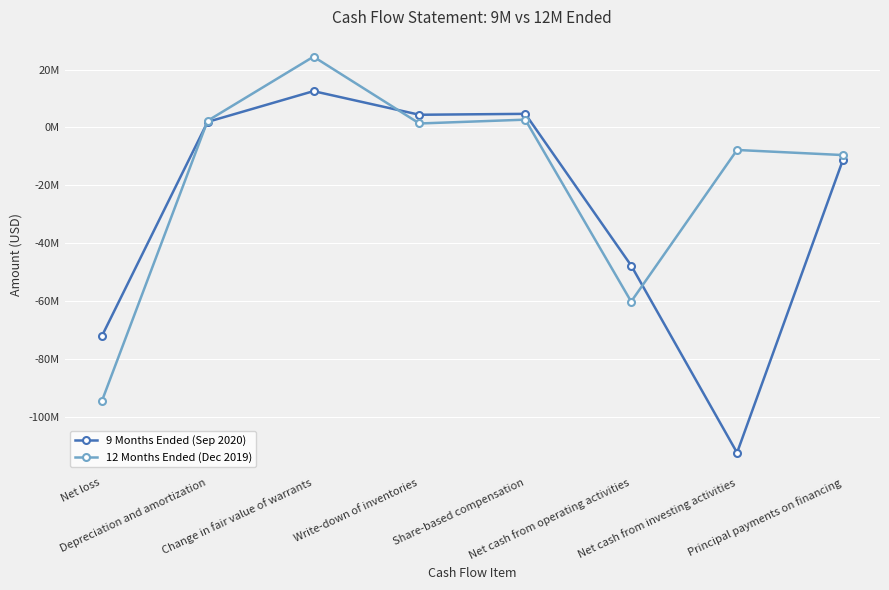

The value of 12 Months Ended (Dec 2019) at Change in fair value of warrants is 24.5. True or false?

True